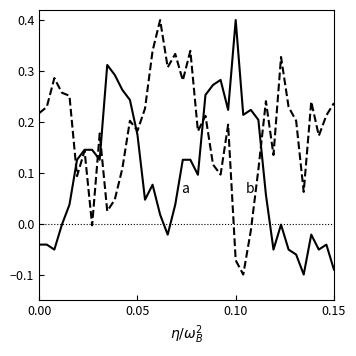

What is the greatest value displayed?

0.4